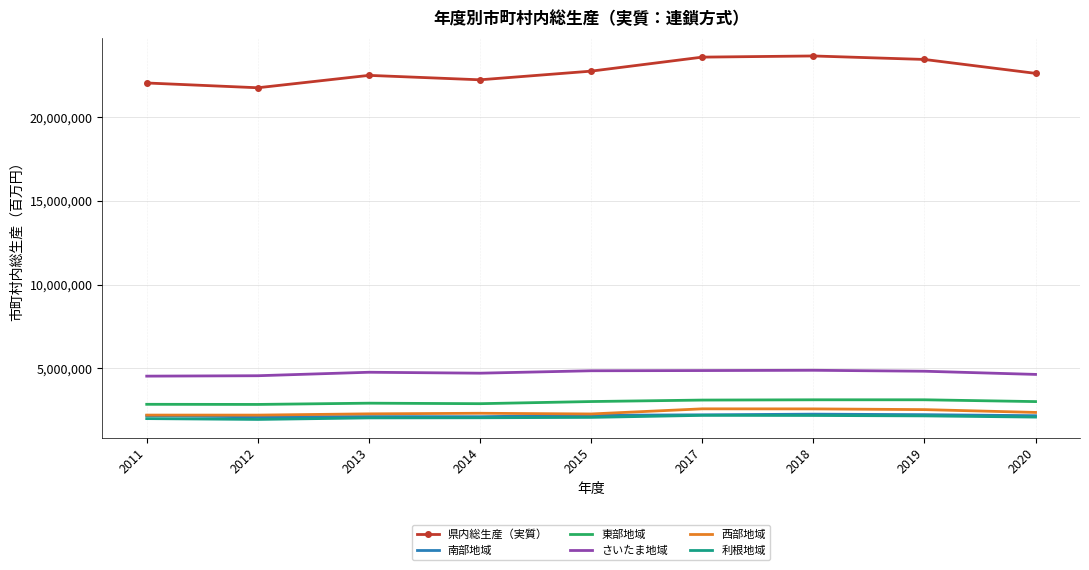

What is the smallest value displayed?

1929109